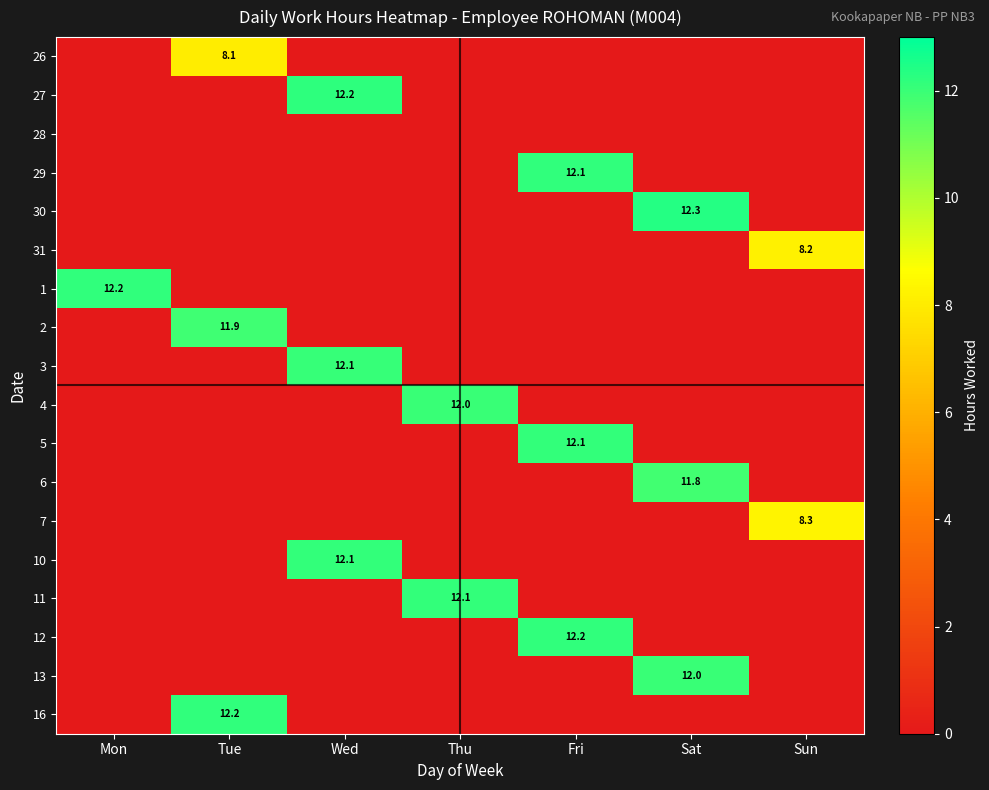

At Thu, list the series in order from largest to smallest.

11, 4, 26, 27, 28, 29, 30, 31, 1, 2, 3, 5, 6, 7, 10, 12, 13, 16